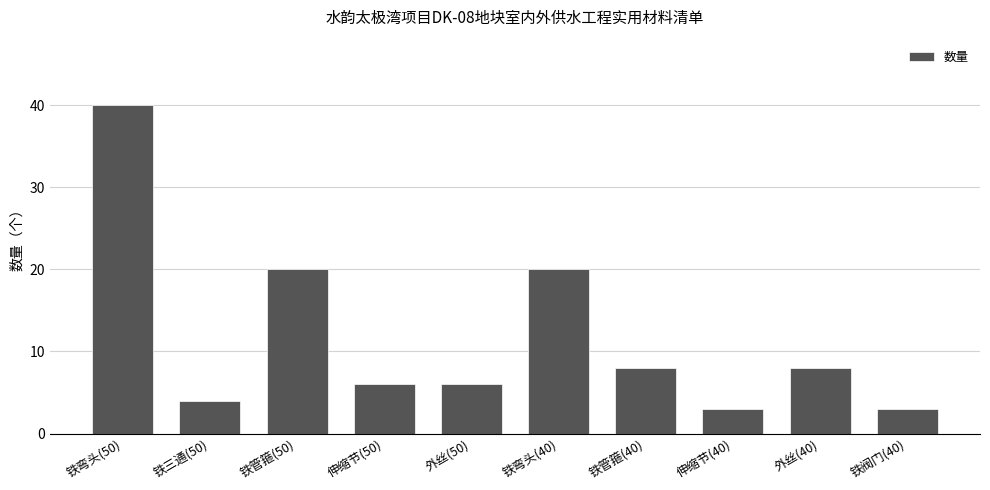

Reading left to right, extract all data points from this chart.

铁弯头(50)=40	铁三通(50)=4	铁管箍(50)=20	伸缩节(50)=6	外丝(50)=6	铁弯头(40)=20	铁管箍(40)=8	伸缩节(40)=3	外丝(40)=8	铁阀门(40)=3